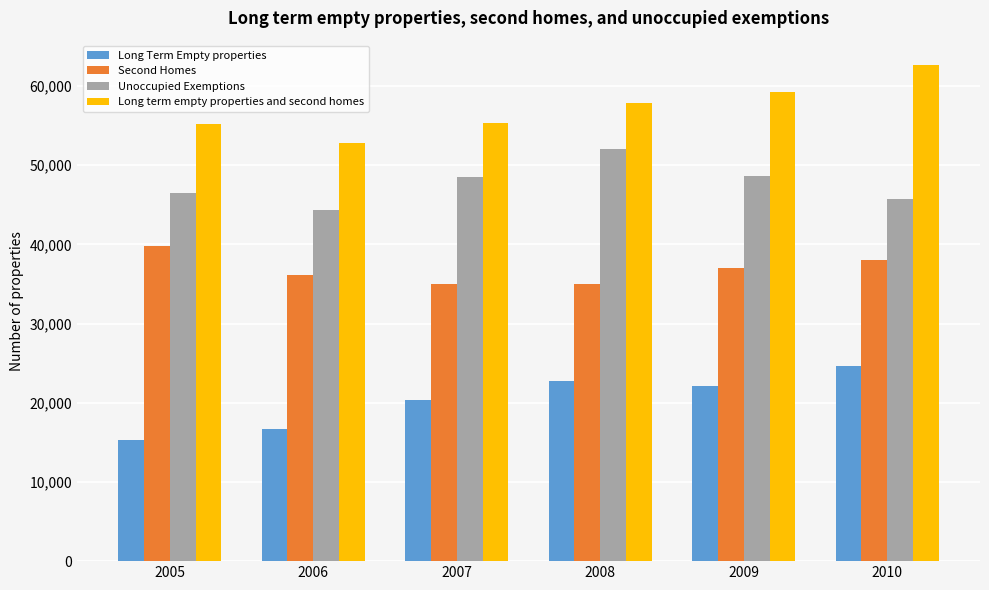

List the series in order of their overall mean, lowest first.

Long Term Empty properties, Second Homes, Unoccupied Exemptions, Long term empty properties and second homes